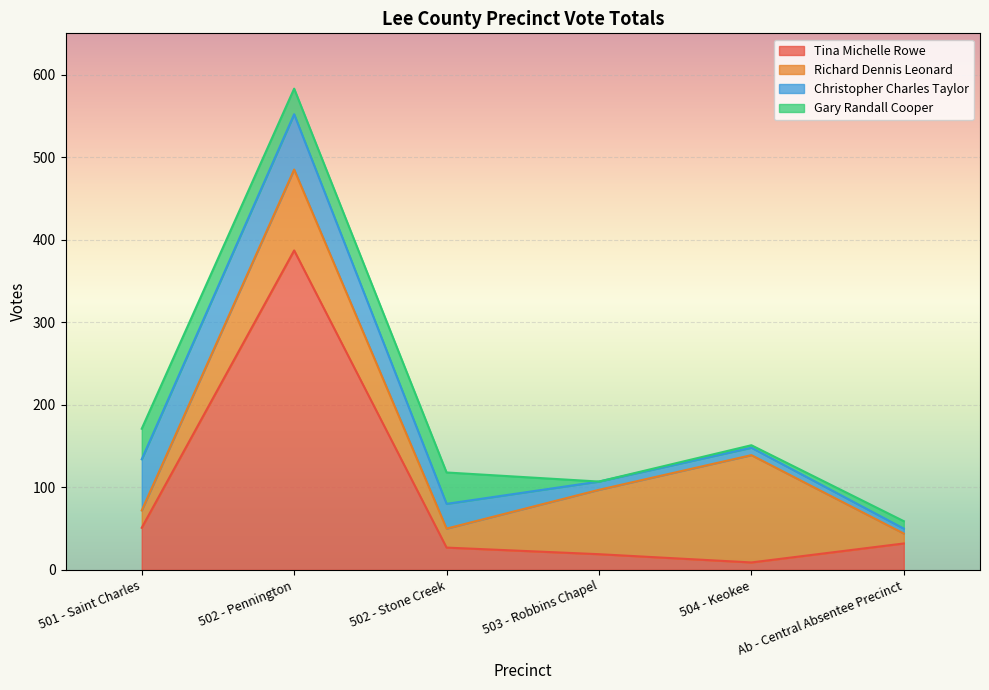

What is the difference between the Richard Dennis Leonard values at 501 - Saint Charles and 502 - Pennington?

77